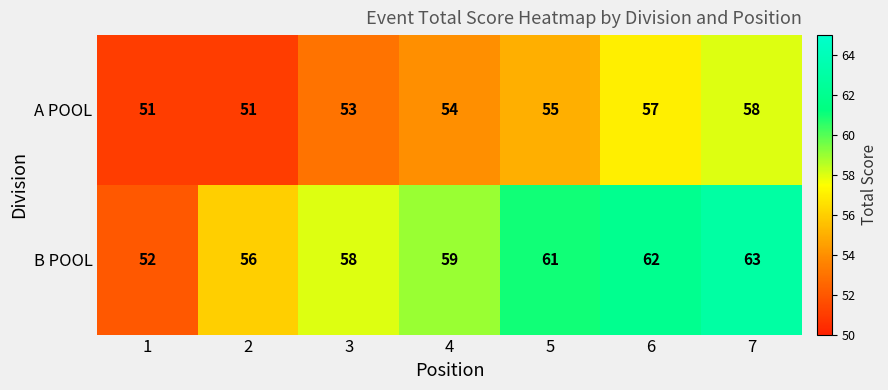

What is the total value across all series at 3?

111